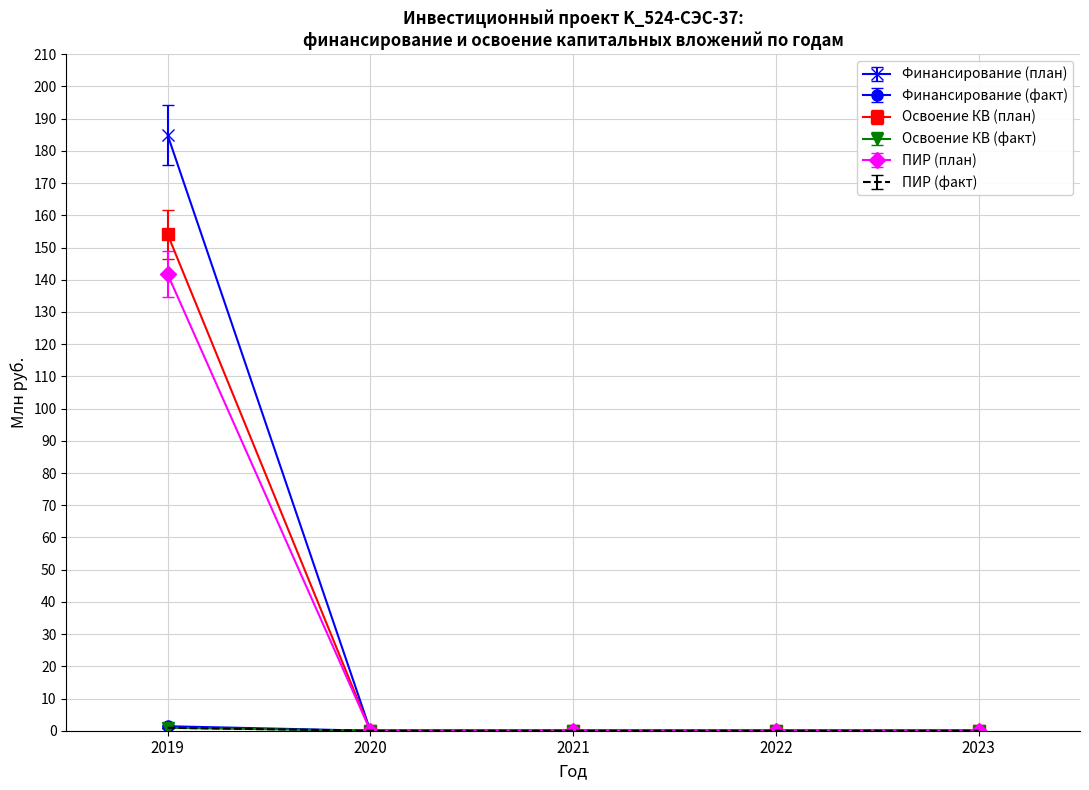

Which label corresponds to the largest value in the chart?

2019